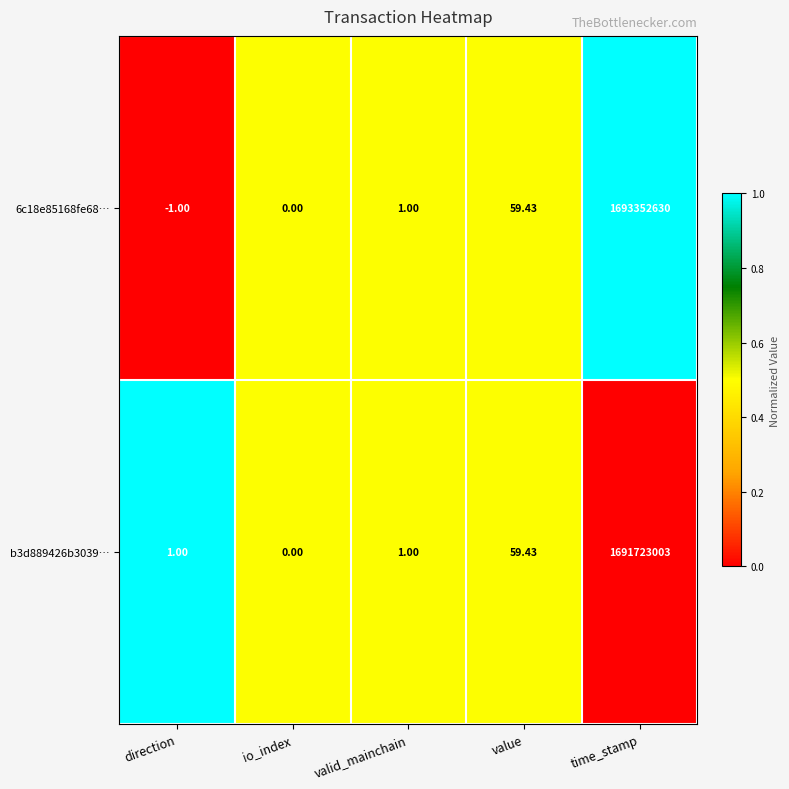

Rank the categories by 6c18e85168fe68… value from highest to lowest.

time_stamp, value, valid_mainchain, io_index, direction